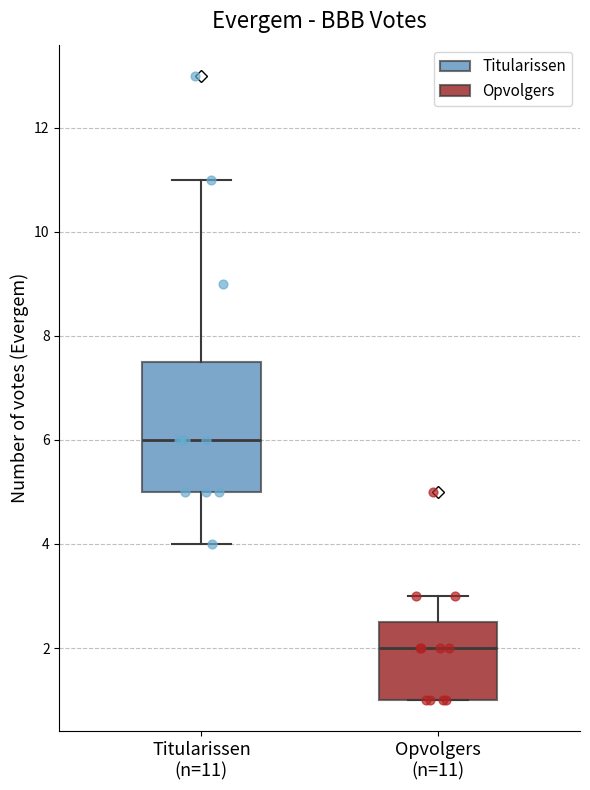

Where is the lower edge of the box for Titularissen (n=11) on the y-axis? The values are not printed on the chart, so give them approximately, as read against the axis.

5.0